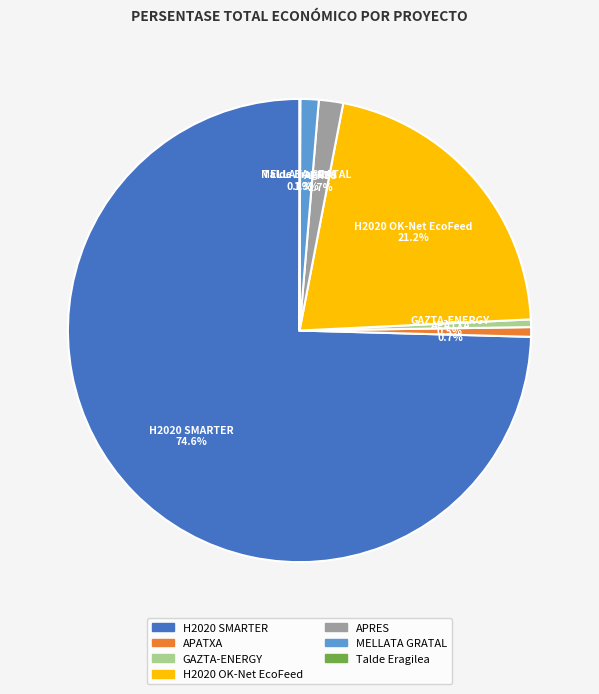

Between H2020 OK-Net EcoFeed and APATXA, which is larger?

H2020 OK-Net EcoFeed